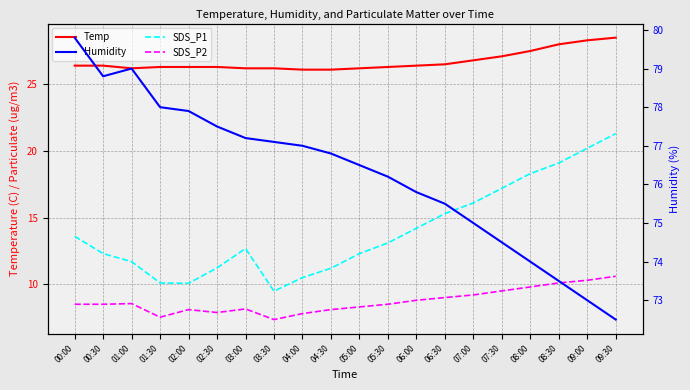

How many interior local valleys does the SDS_P2 series have?

3